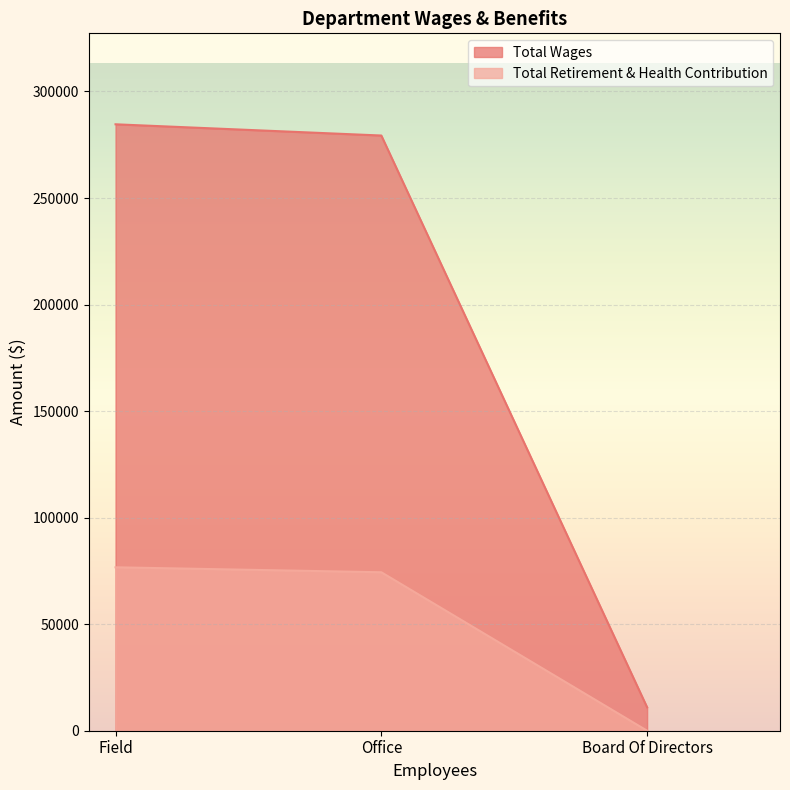

Rank the categories by Total Wages value from lowest to highest.

Board Of Directors, Office, Field